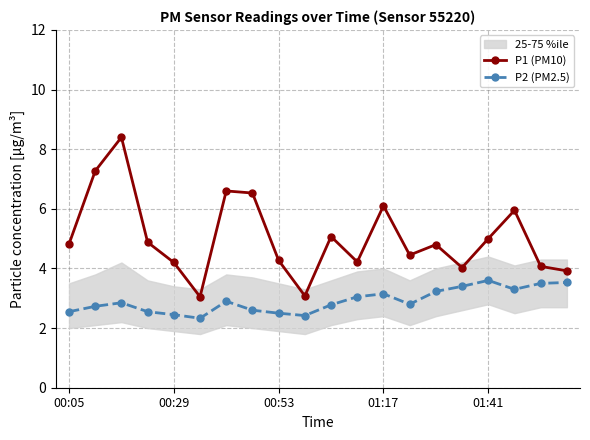

How many series are shown in this chart?

2